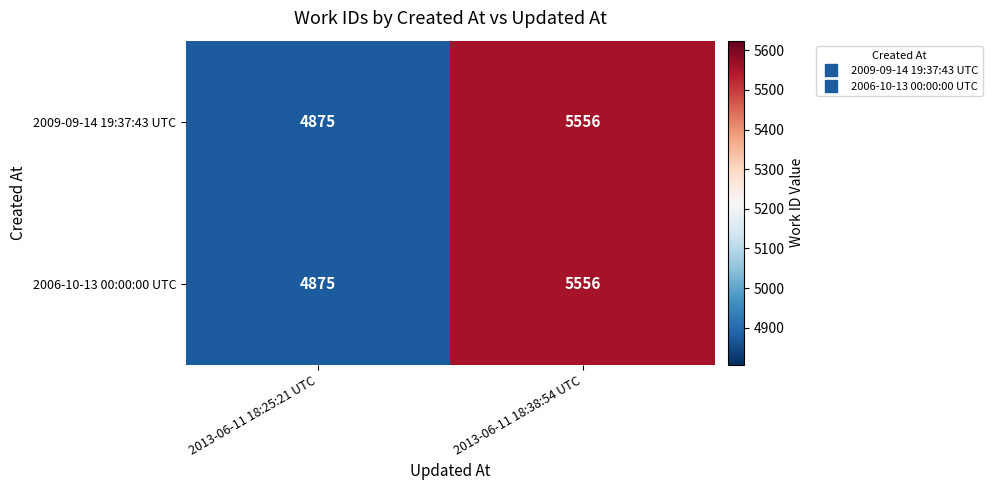

The 2006-10-13 00:00:00 UTC series shows 5556 at 2013-06-11 18:38:54 UTC. True or false?

True